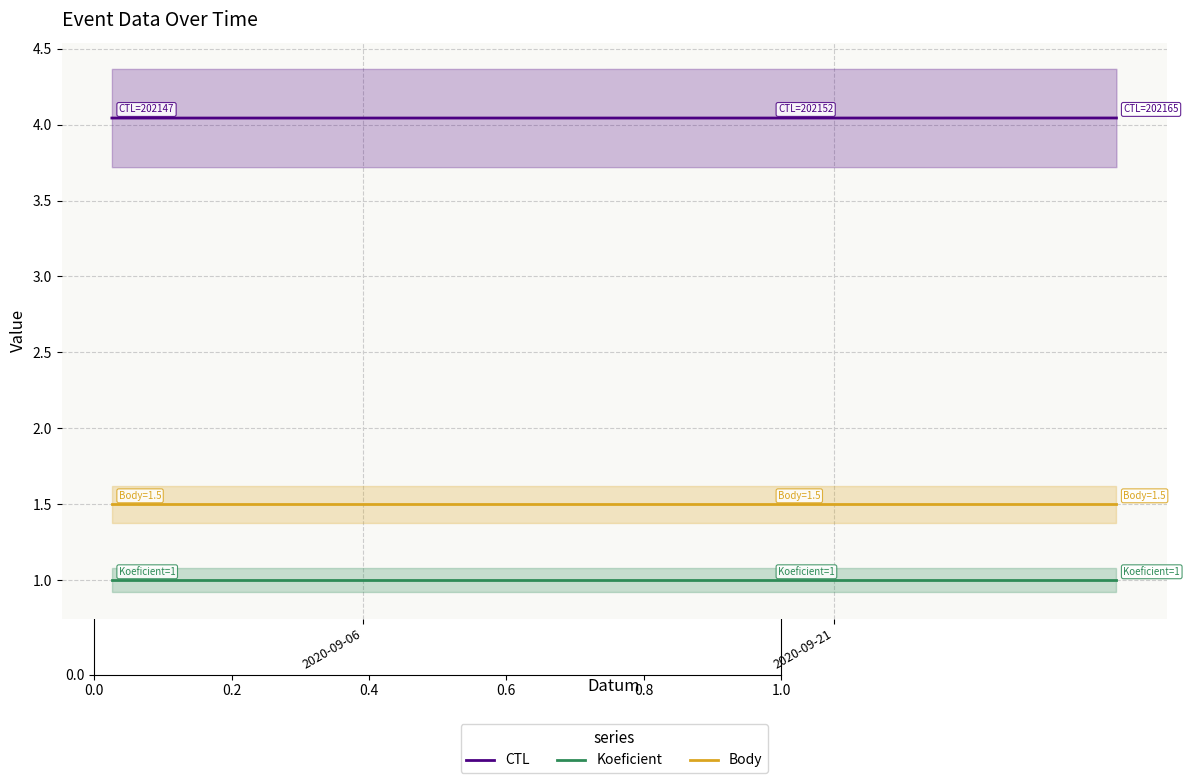

Rank the series by their average value, from highest to lowest.

CTL, Body, Koeficient